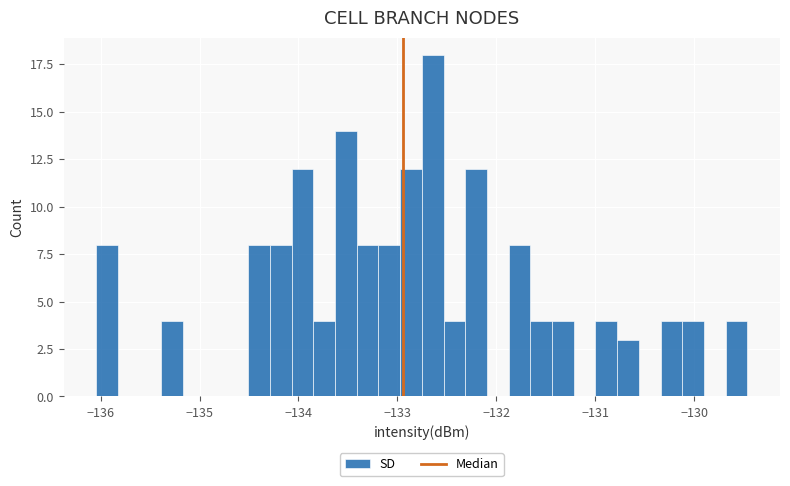

Around what value on the x-axis is the tallest bar? Give the approximate position of its centre, as read against the axis.

-132.6